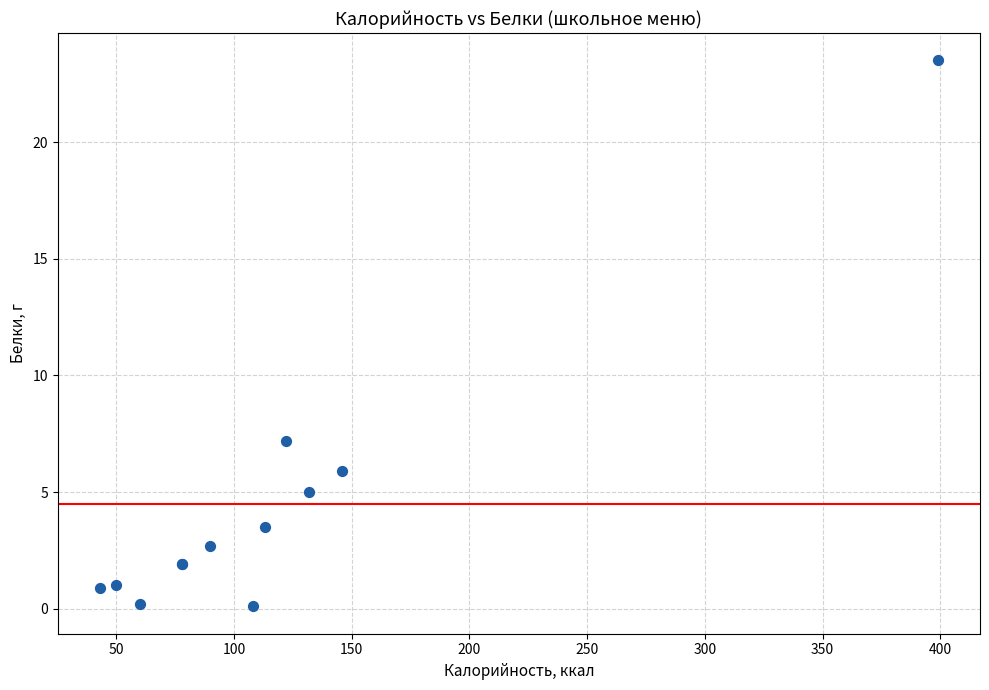

What Y value in the scatter plot is closest to 11?

7.2